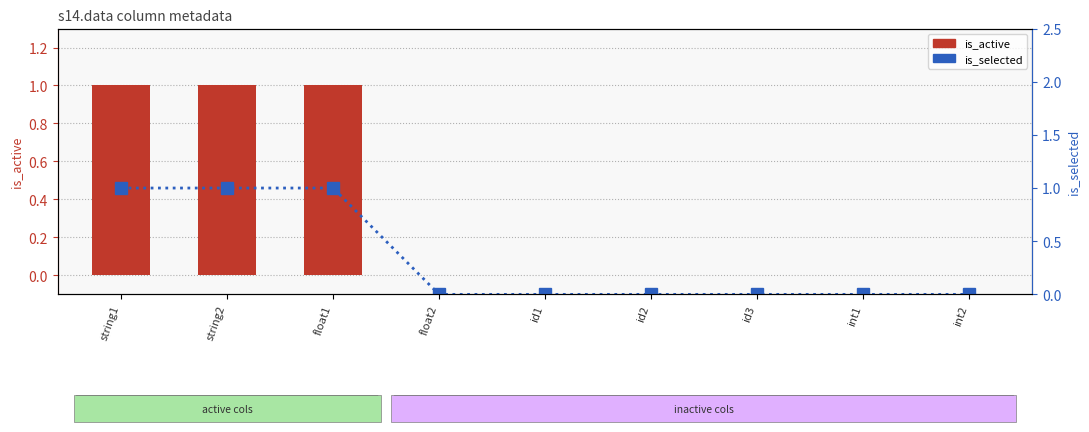

Does the chart contain stacked bars?

No